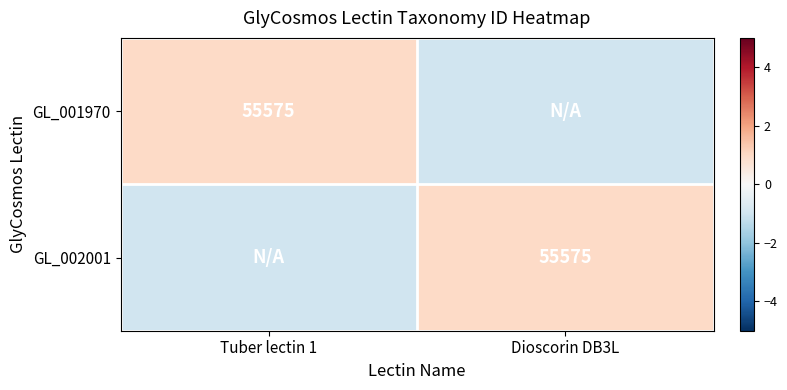

The GL_001970 series shows 37177 at Tuber lectin 1. True or false?

False